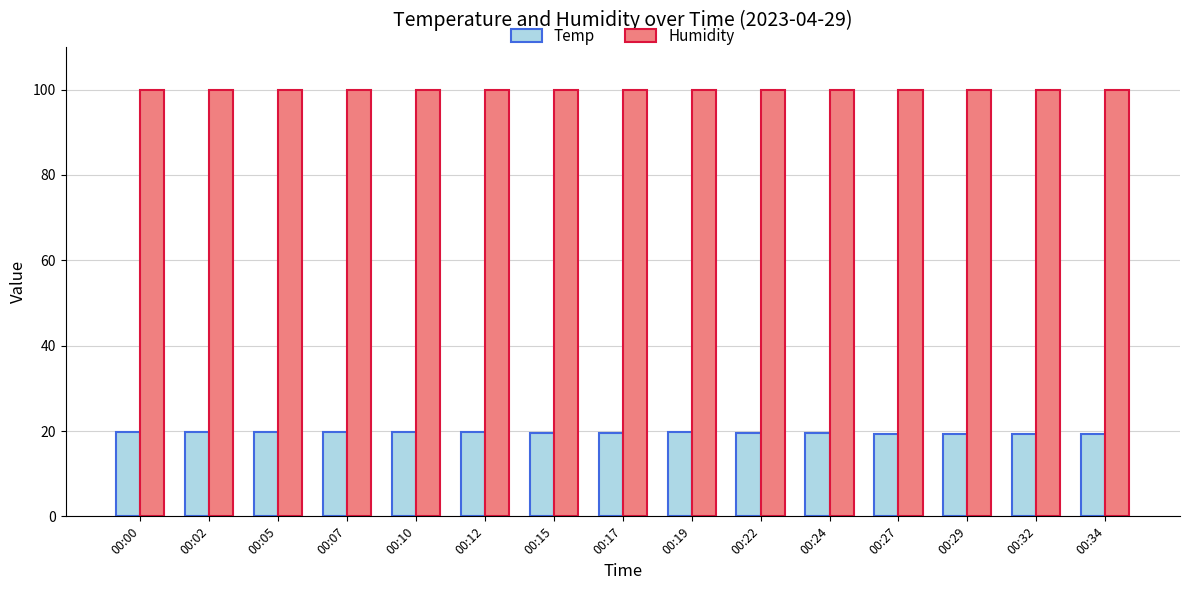

The Temp series shows 19.8 at 00:02. True or false?

True